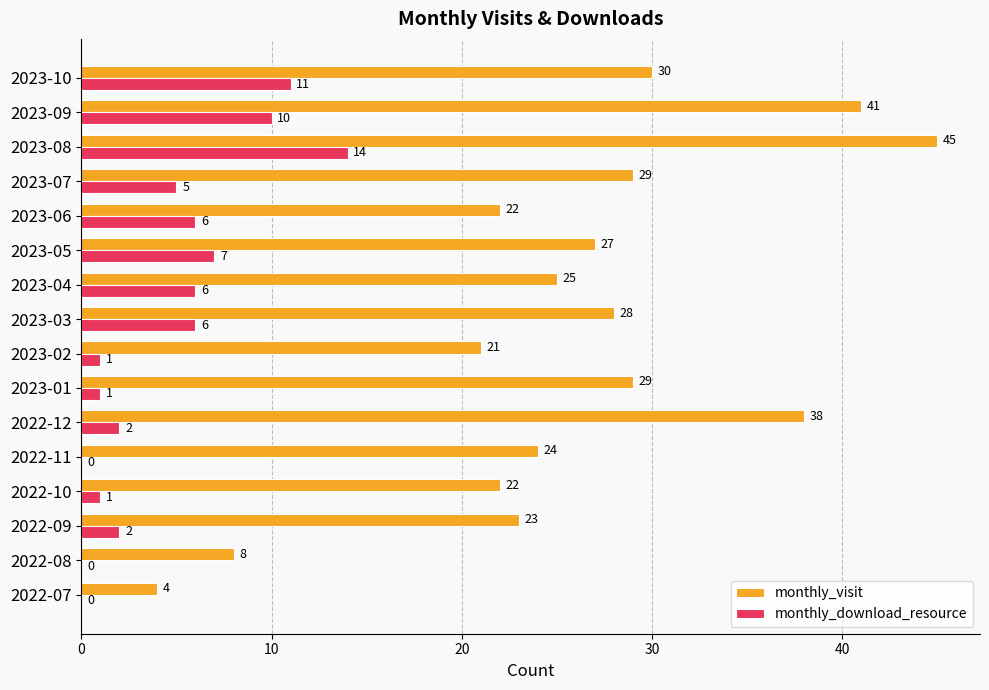

What is the total value across all series at 2023-06?

28